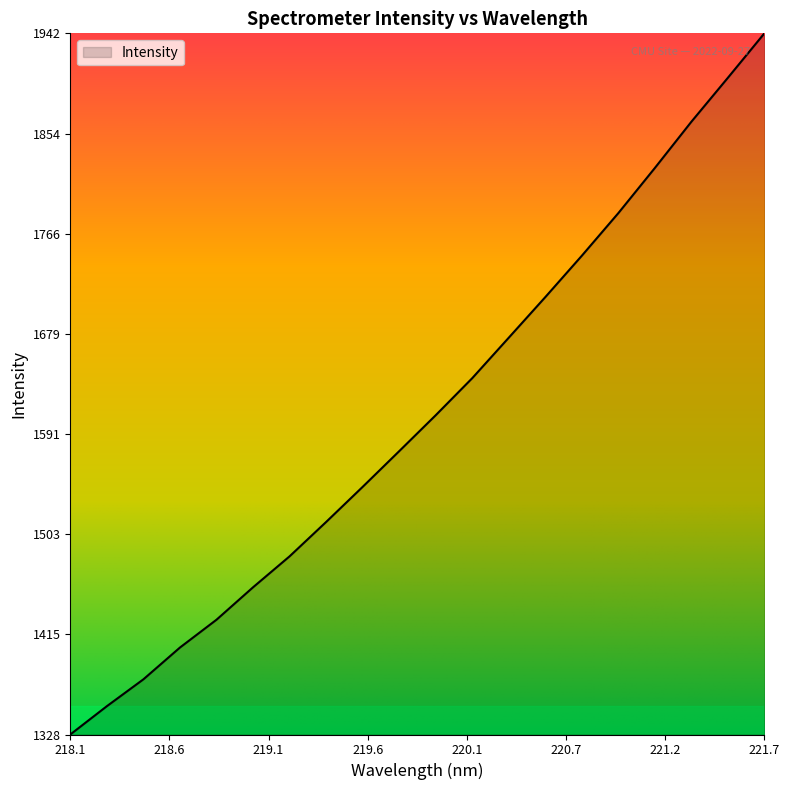

How many values are below 1607?

10